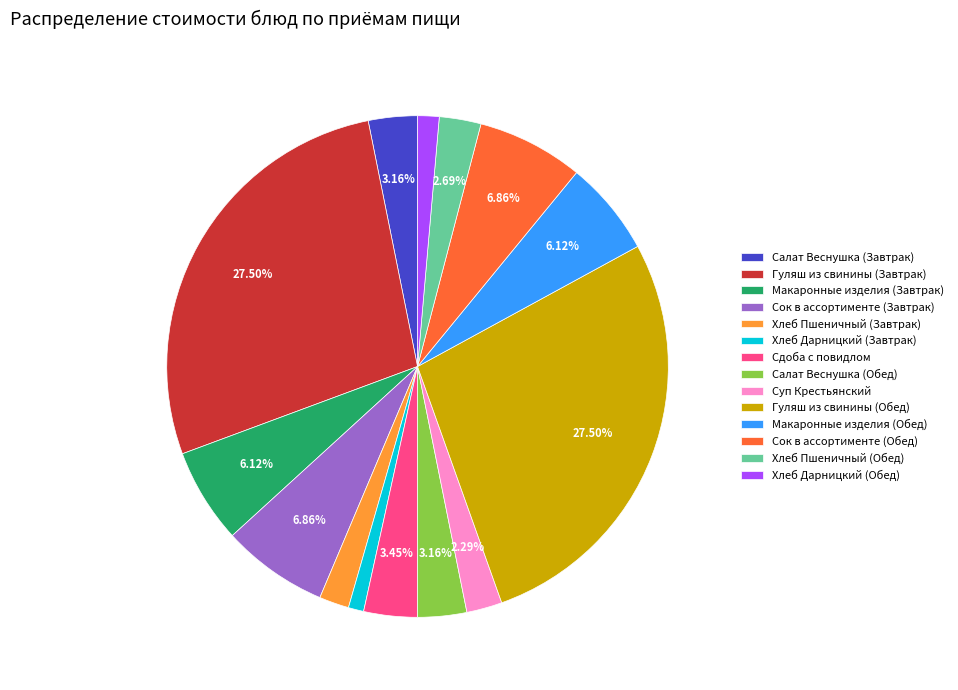

Is it true that Макаронные изделия (Завтрак) is 6% of the pie?

True